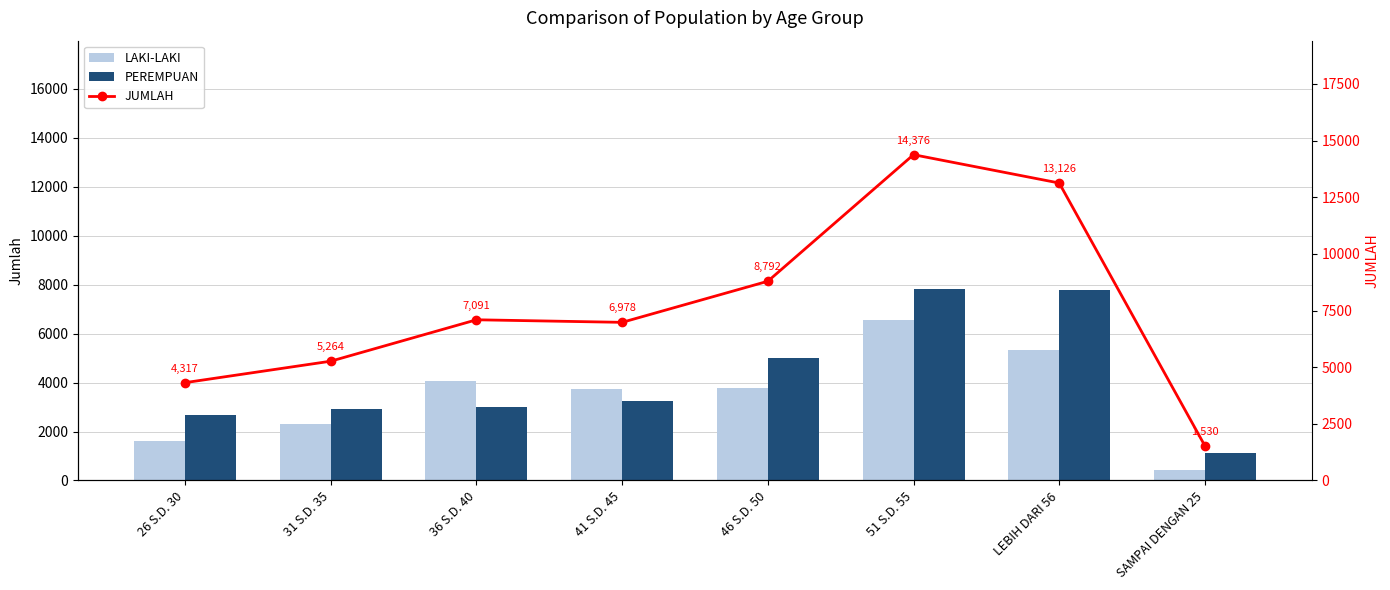

How many values in the LAKI-LAKI series are below 3795?

4